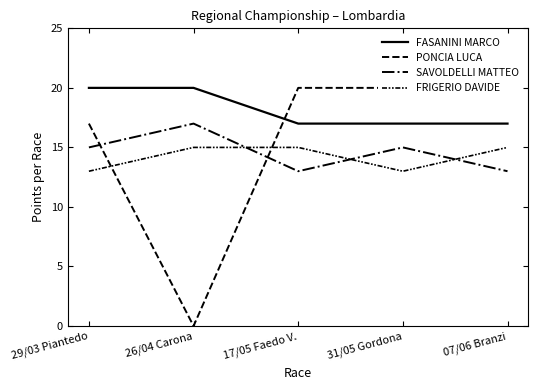

What is the value of the PONCIA LUCA point at the 4th from the left?

20